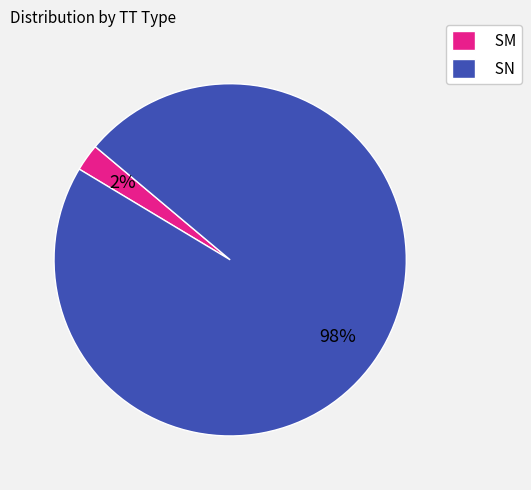

Is SN the majority of the pie?

Yes